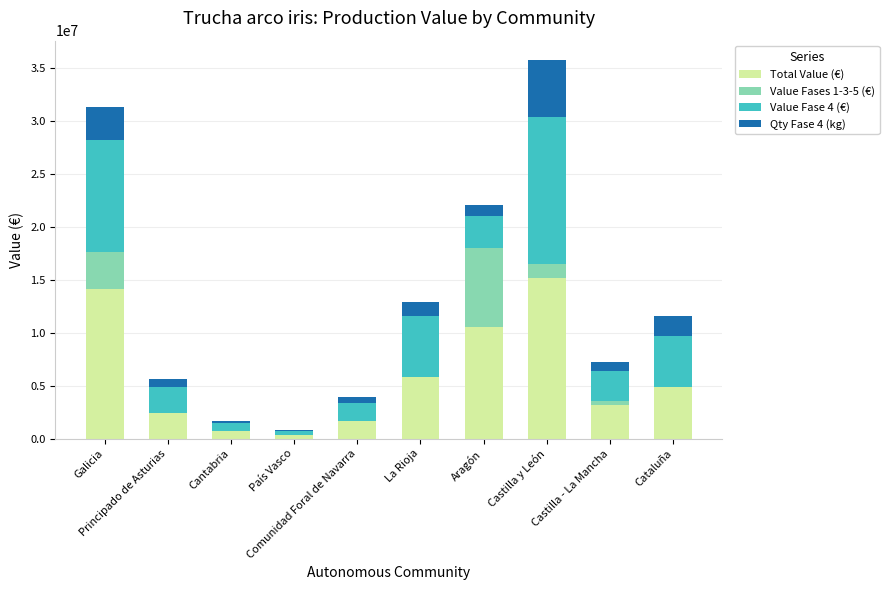

Which series has the widest spread of values?

Total Value (€)